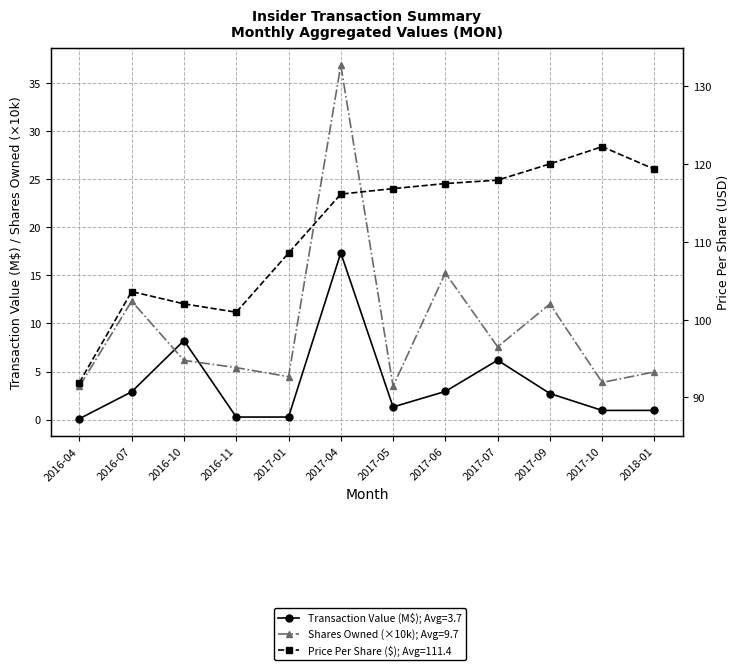

What is the sum of the Transaction Value values at 2016-07 and 2017-01?

3.2